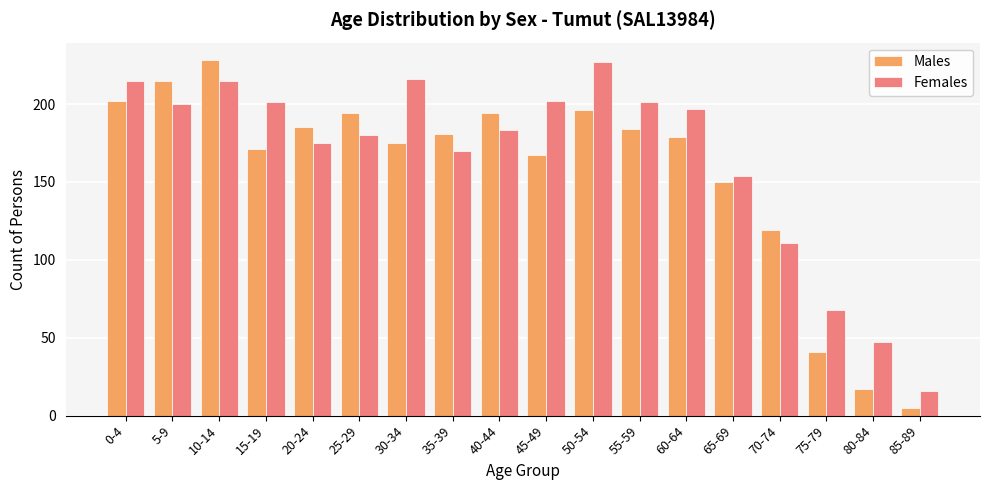

List the series in order of their overall mean, highest first.

Females, Males